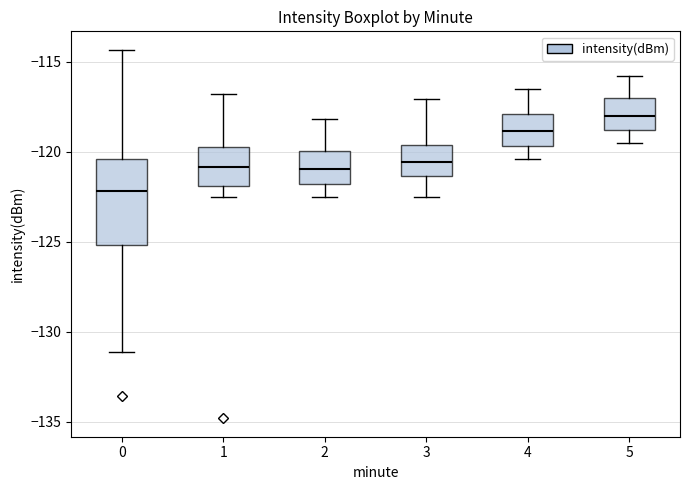

Which box has the highest median line?

5